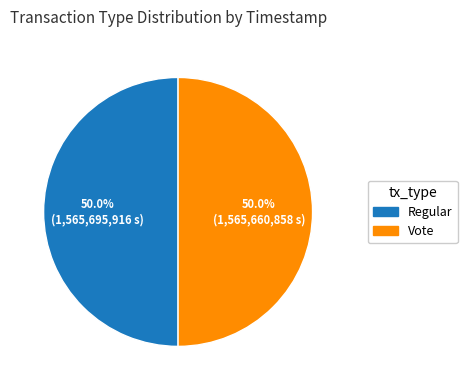

What is the ratio of the value at Vote to the value at Regular?

1.0